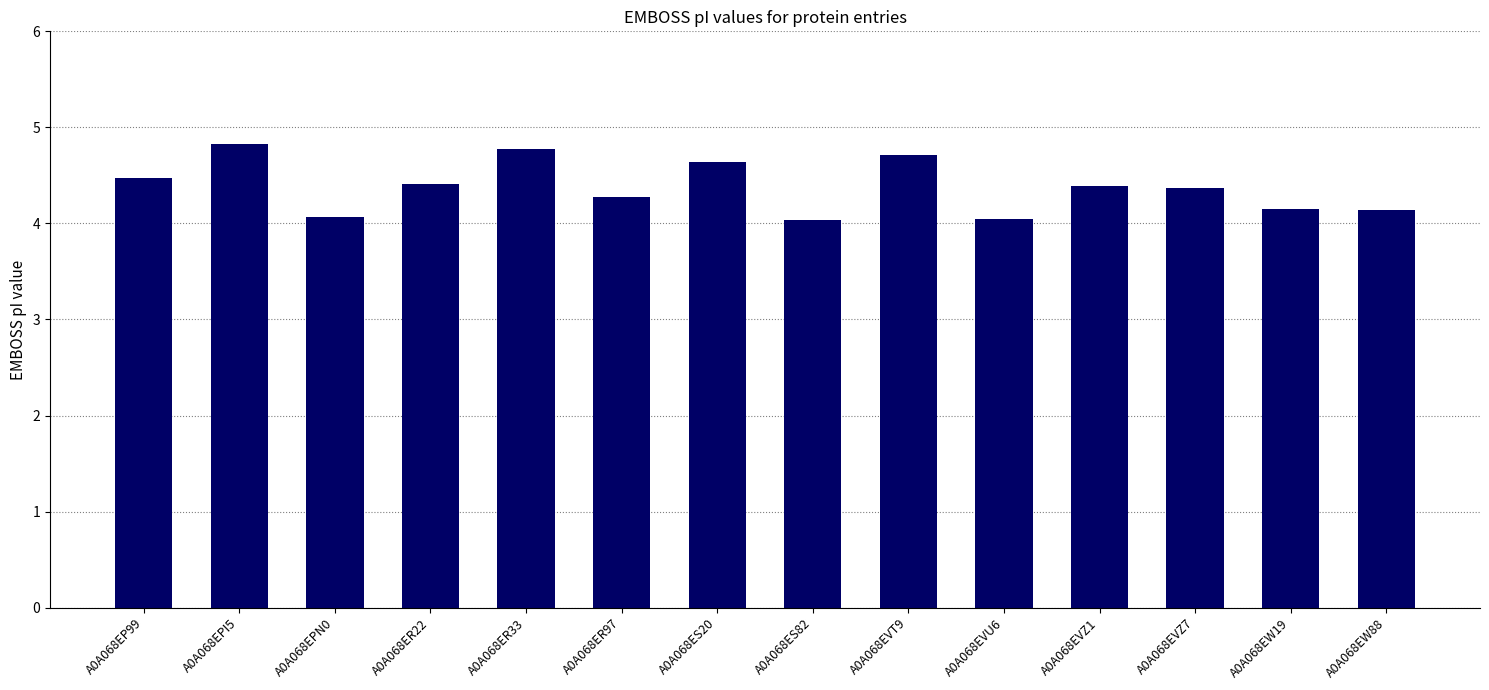

What is the value of the 7th bar from the left?

4.6